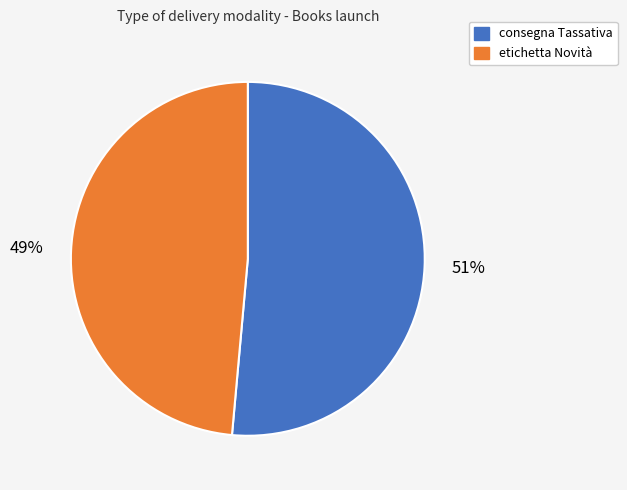

Which slice represents more than half of the pie?

consegna Tassativa